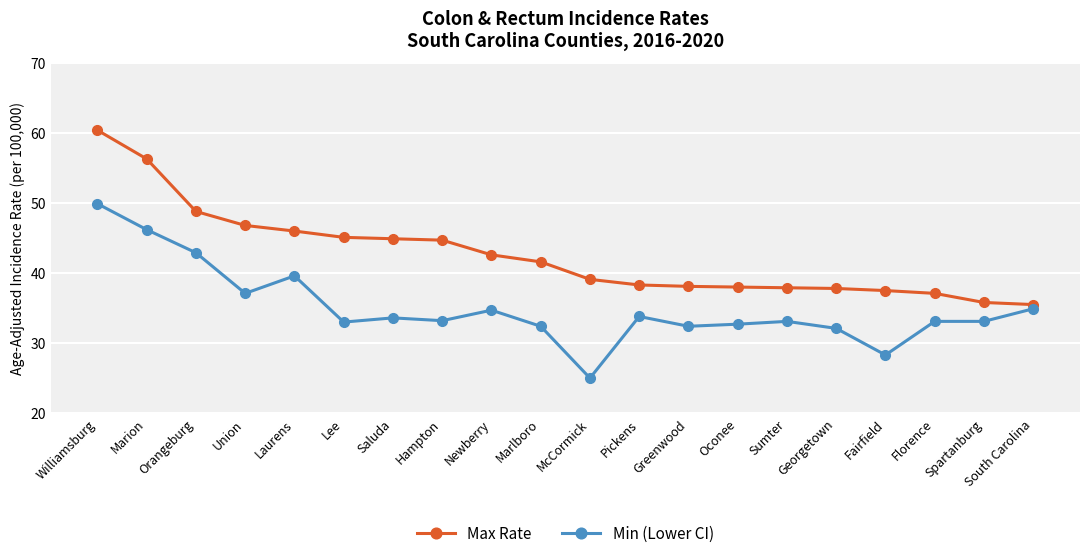

What is the total value across all series at Orangeburg?

91.7